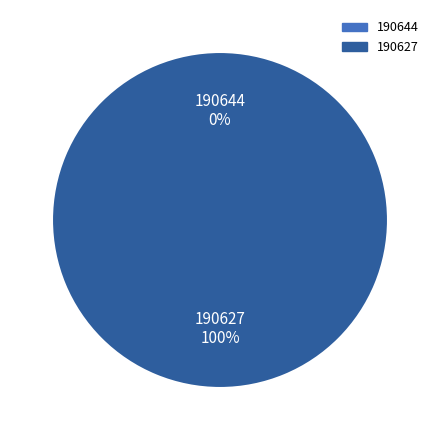

To the nearest percent, what is the difference between the largest and smallest slice percentages?

100%